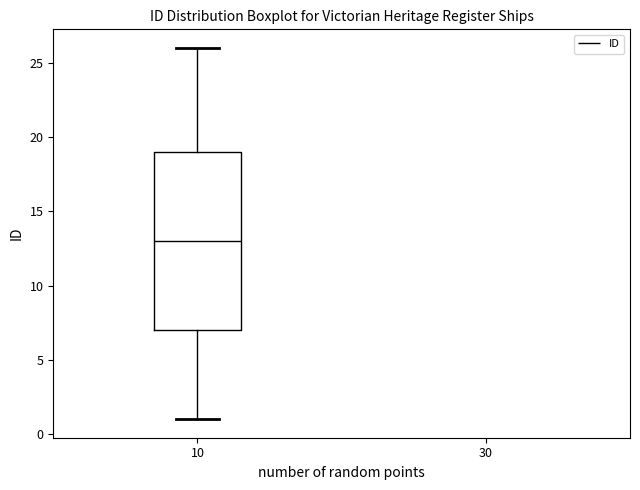

Transcribe this box plot: give where the median line is, the range the box spans, and where the two whiskers end, as read against the y-axis. The values are not printed on the chart, so give them approximately, as read against the axis.

median 13, box 7 to 19, whiskers 1 to 26